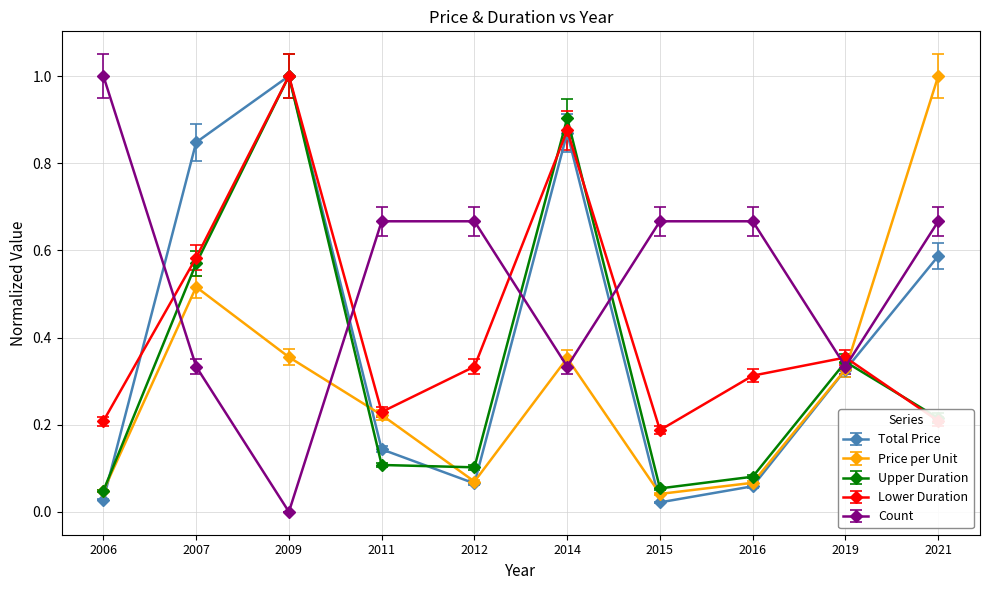

True or false: Upper Duration has a value of 0.1 at 2012.

True